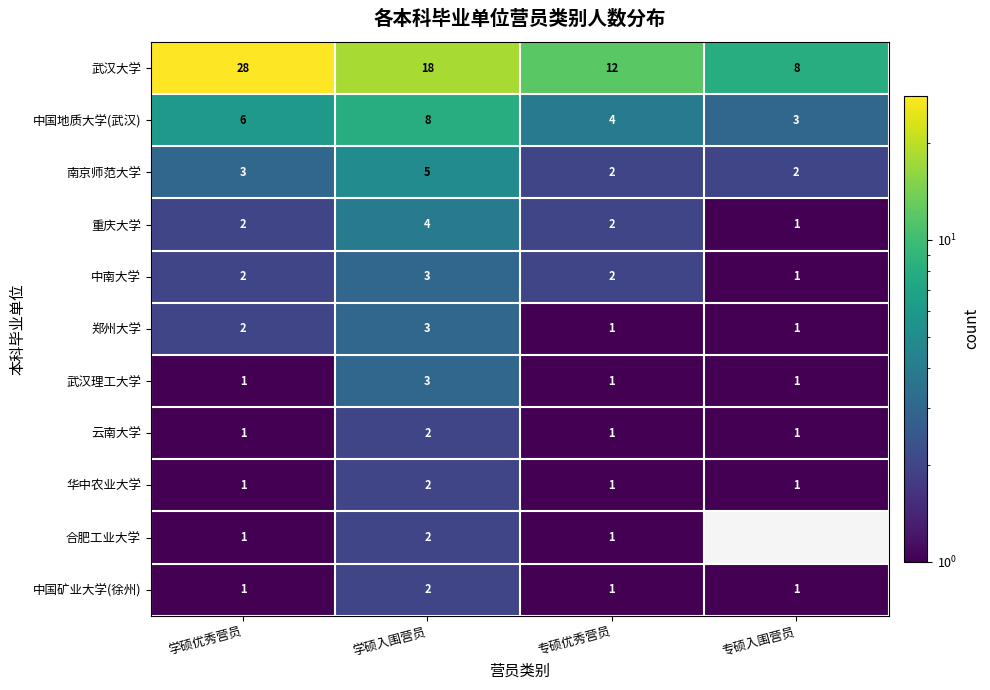

Which category has the highest value in the 中国地质大学(武汉) series?

学硕入围营员